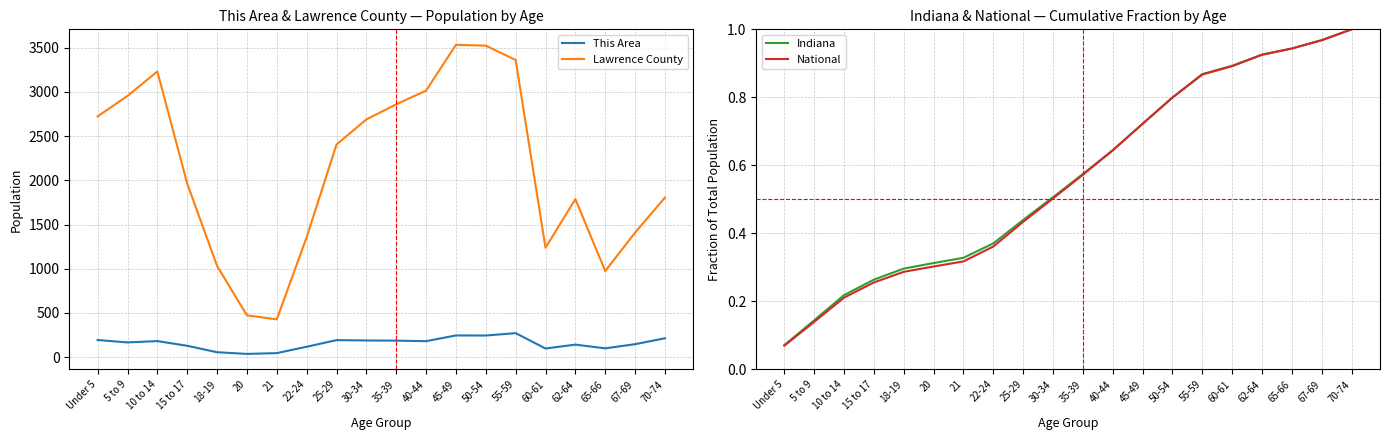

True or false: This Area and Lawrence County cross at least once.

False